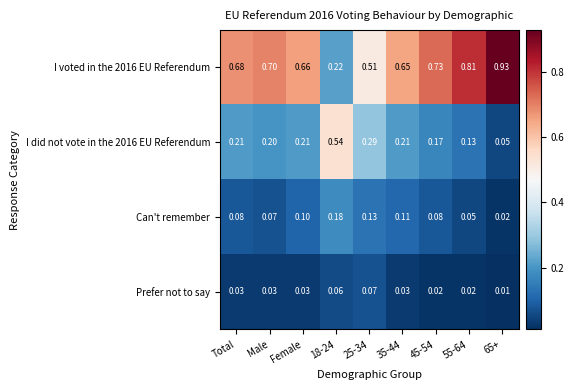

Rank the series by their maximum value, from lowest to highest.

Prefer not to say, Can't remember, I did not vote in the 2016 EU Referendum, I voted in the 2016 EU Referendum